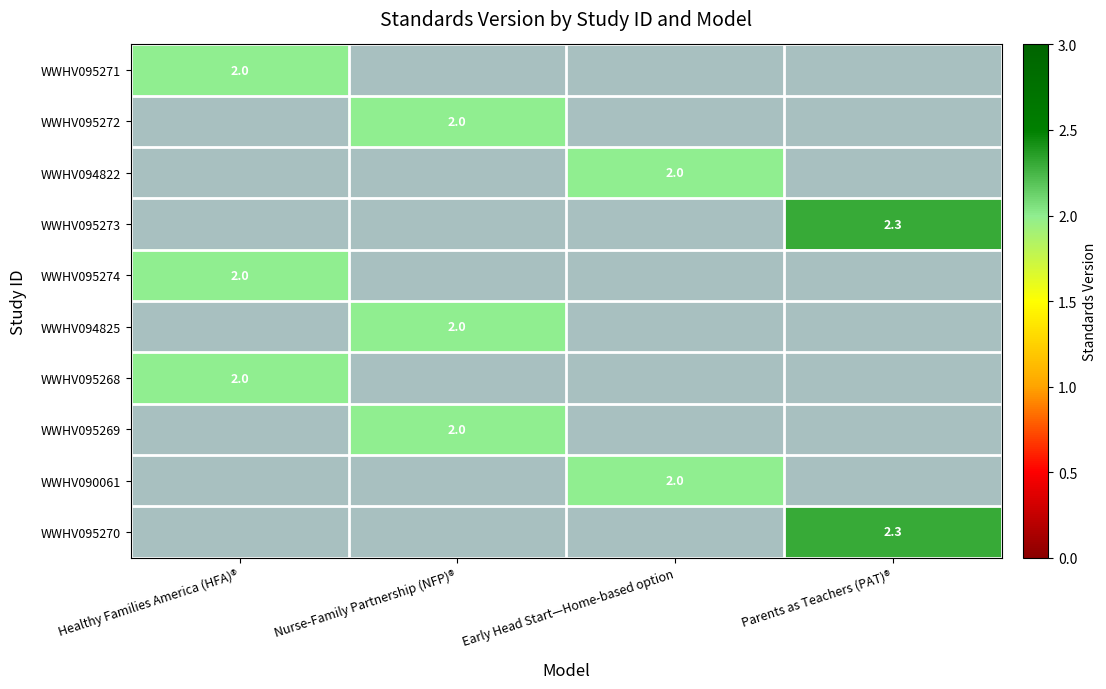

The value of WWHV095268 at Healthy Families America (HFA)® is 2.0. True or false?

True